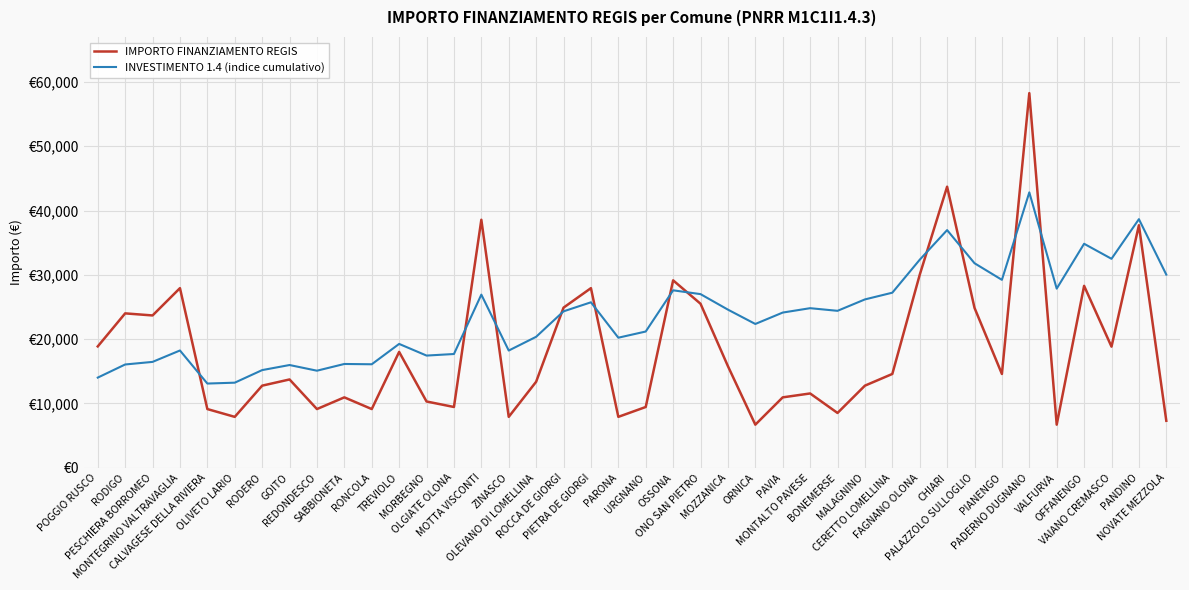

After their last crossing, which series has the higher values: IMPORTO FINANZIAMENTO REGIS or INVESTIMENTO 1.4 (indice cumulativo)?

INVESTIMENTO 1.4 (indice cumulativo)